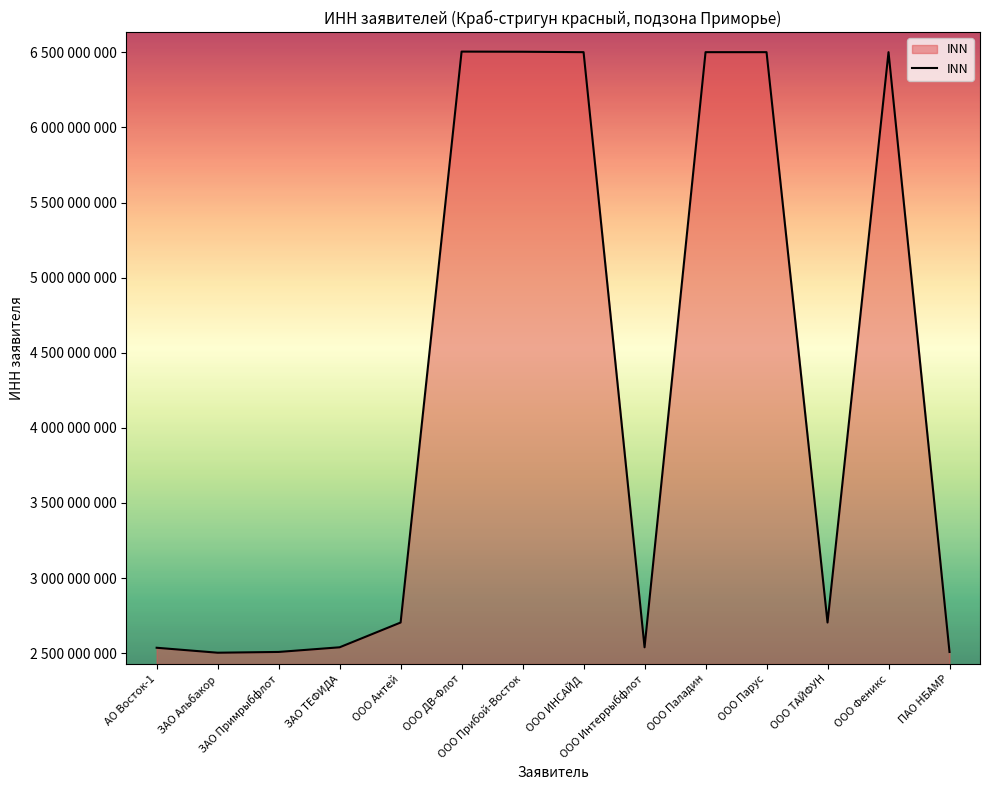

What is the change in value from ЗАО Альбакор to ООО ТАЙФУН?

+200972144